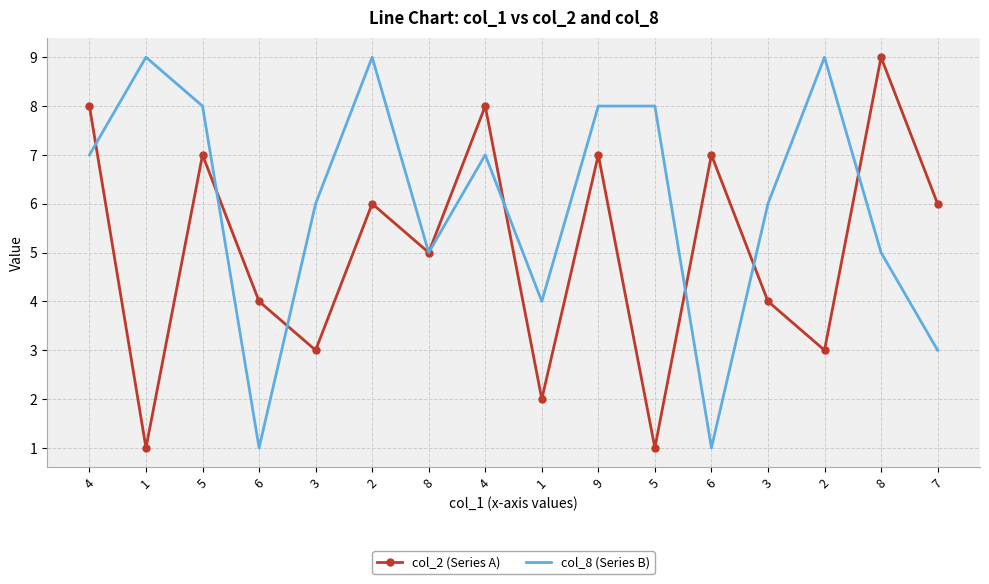

What are all the series names shown in the legend?

col_2 (Series A), col_8 (Series B)